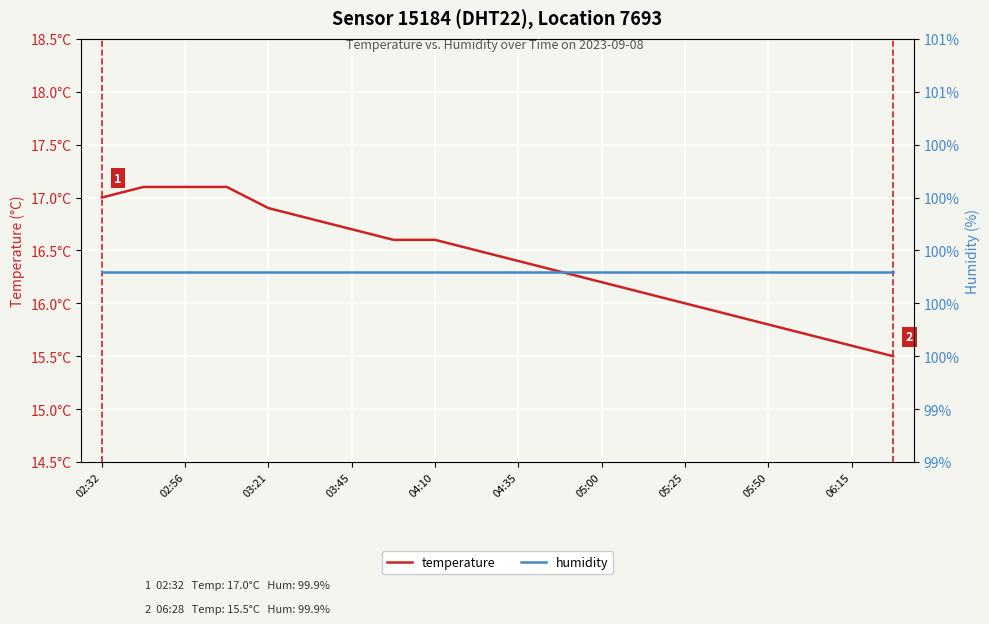

Rank the series by their average value, from highest to lowest.

humidity, temperature